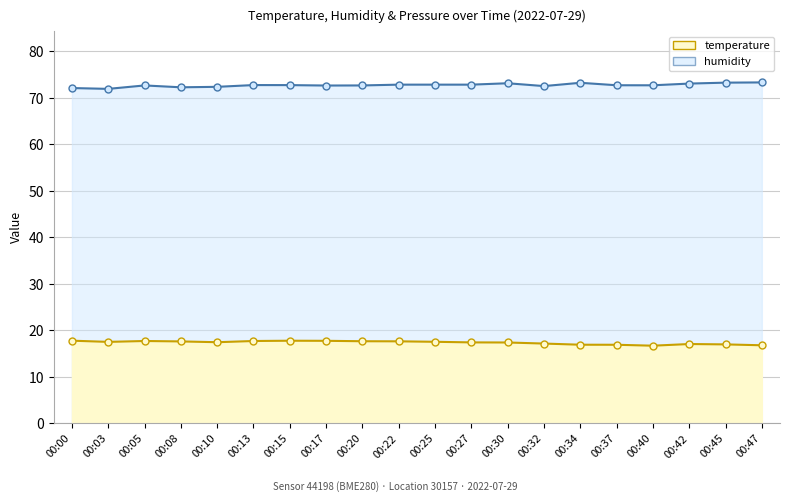

True or false: the data shows 5.0 at 00:42.

False